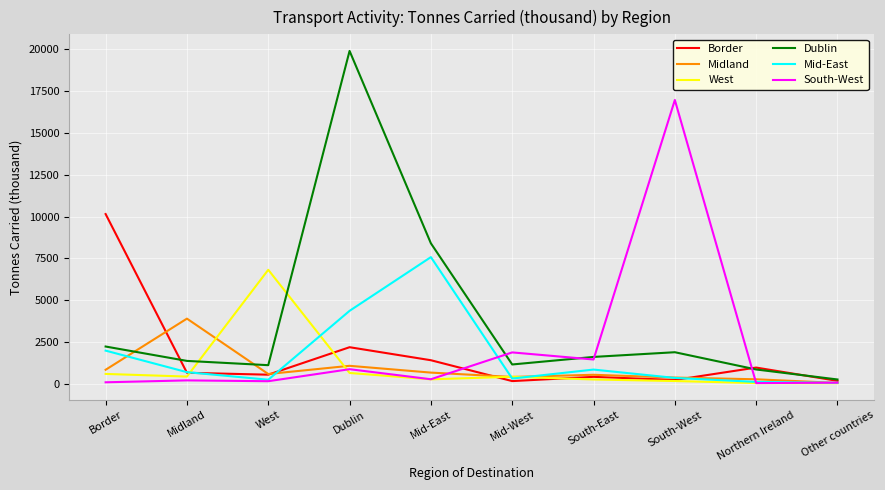

In South-West, how many points are higher than both neighbors (excluding endpoints)?

4